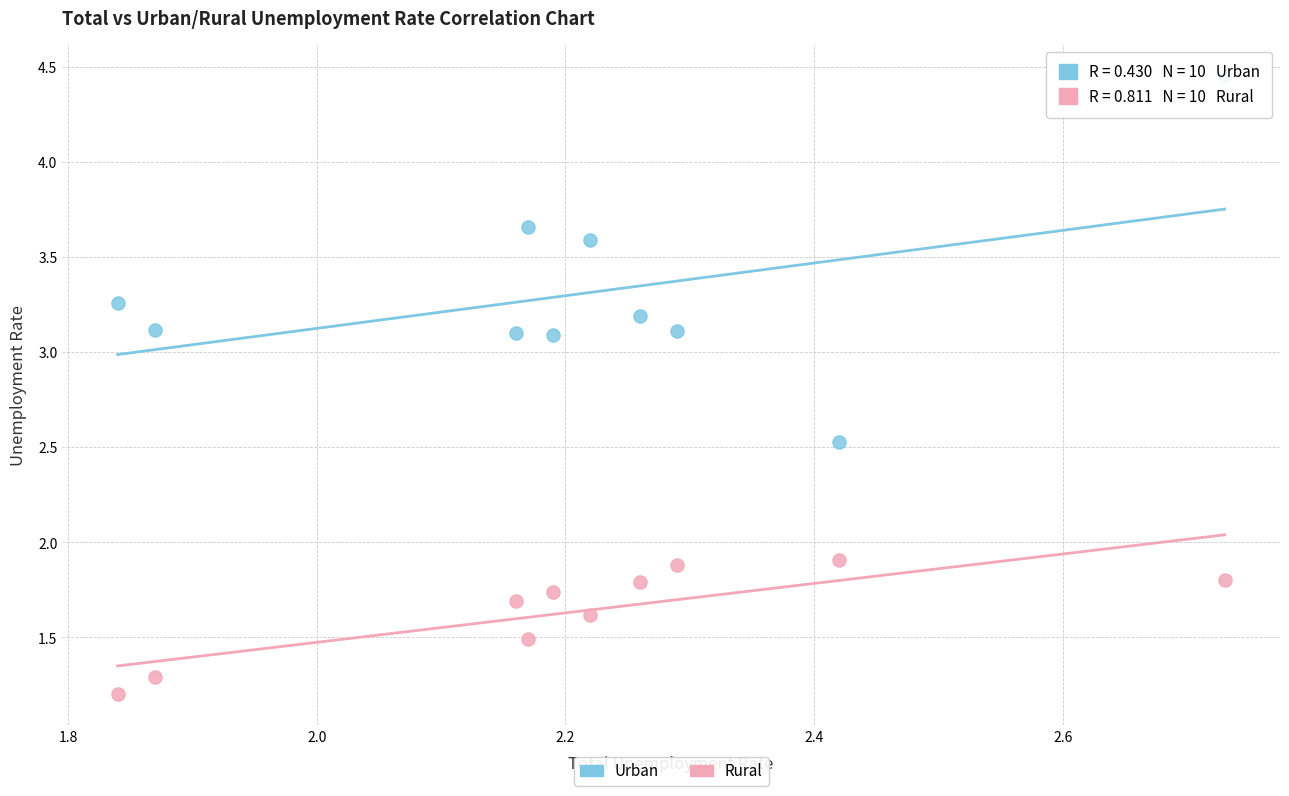

Across all data points, what is the range of X values (max minus min)?

0.9